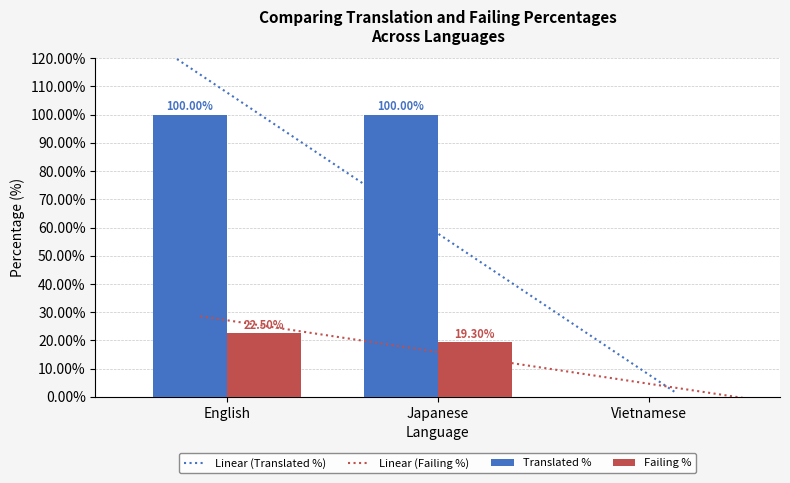

How many bars are there in each group?

2